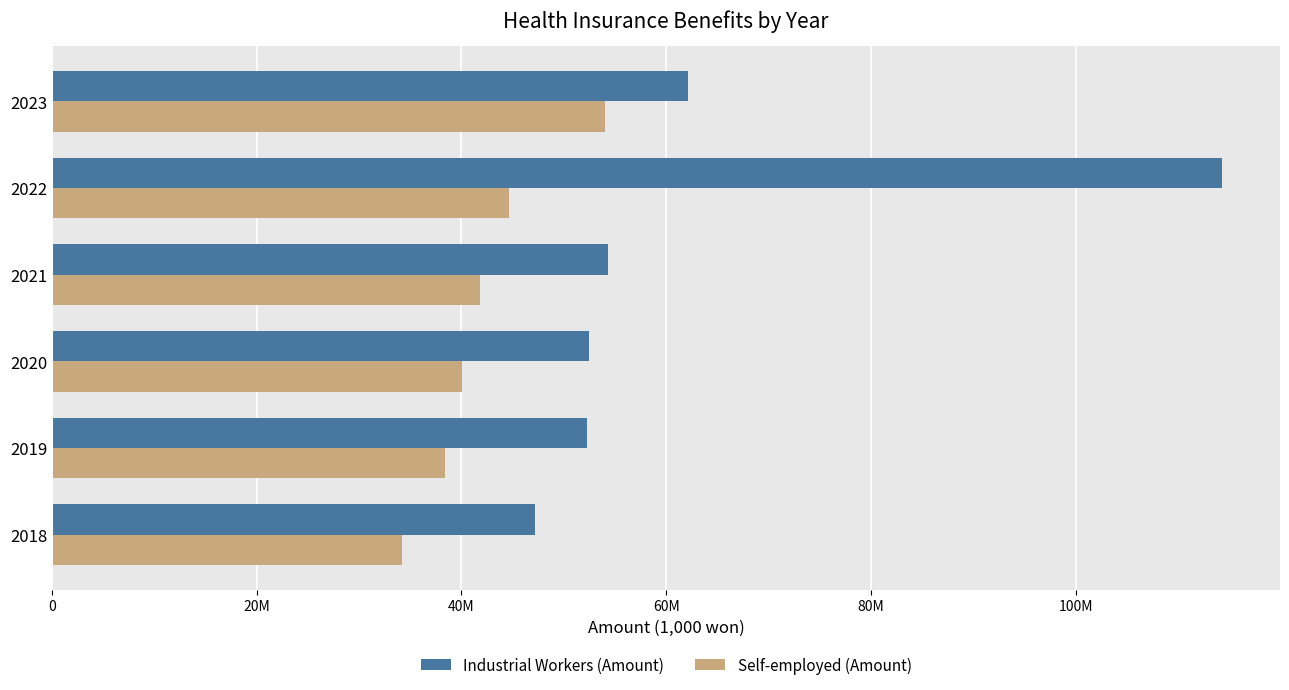

What are all the series names shown in the legend?

Industrial Workers (Amount), Self-employed (Amount)